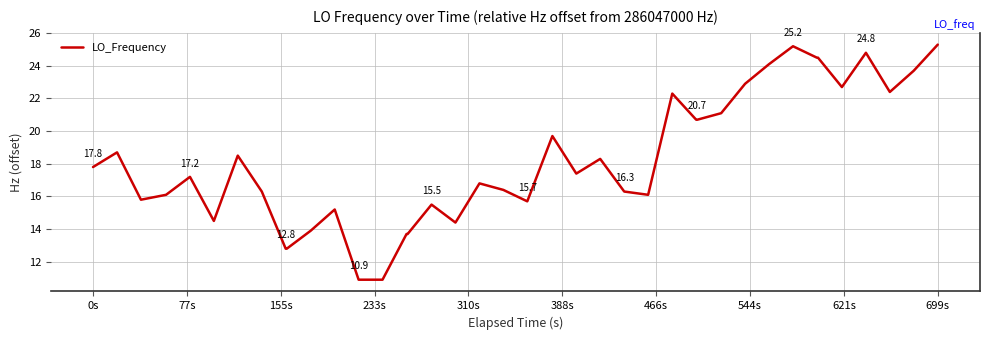

What is the greatest value displayed?

25.3